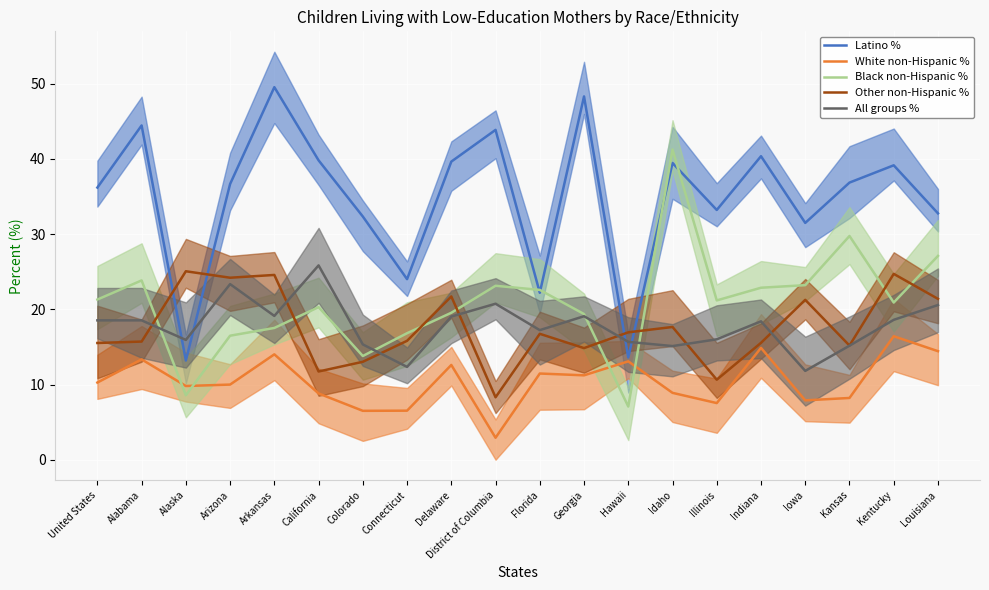

What is the total value across all series at Kentucky?

119.8